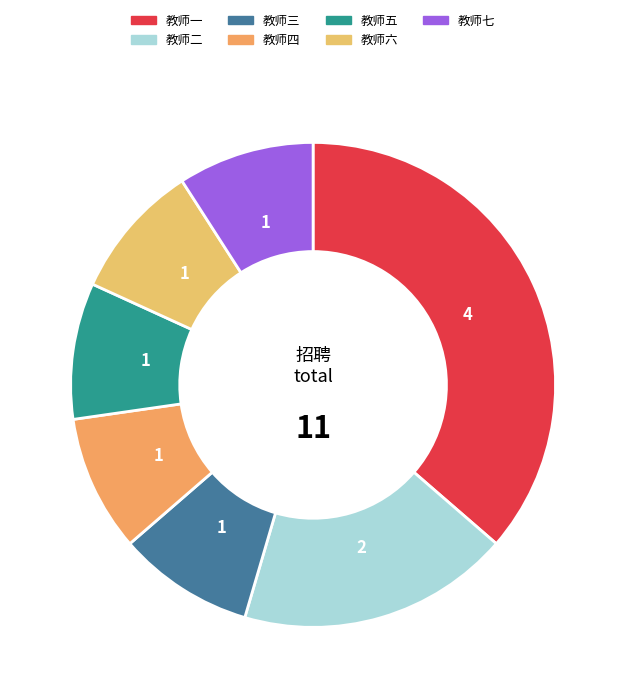

How many slices are in this pie chart?

7